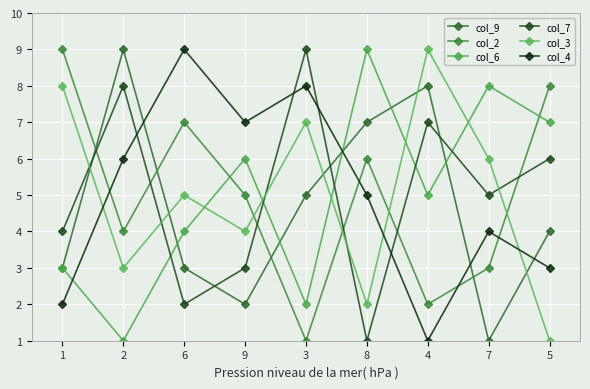

What are all the series names shown in the legend?

col_9, col_2, col_6, col_7, col_3, col_4